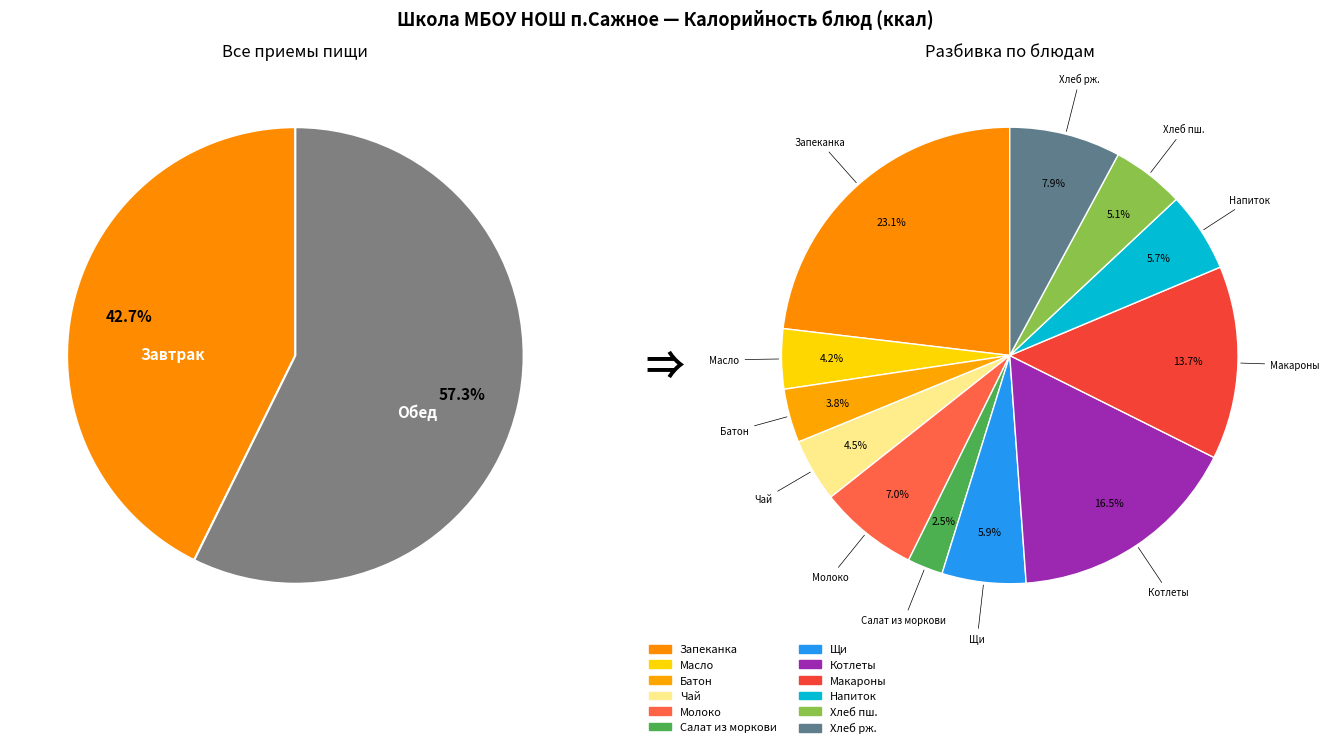

Which slice is the largest?

Запеканка творожно-рисовая